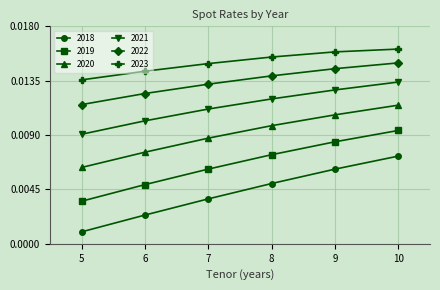

Rank the series by their maximum value, from highest to lowest.

2023, 2022, 2021, 2020, 2019, 2018